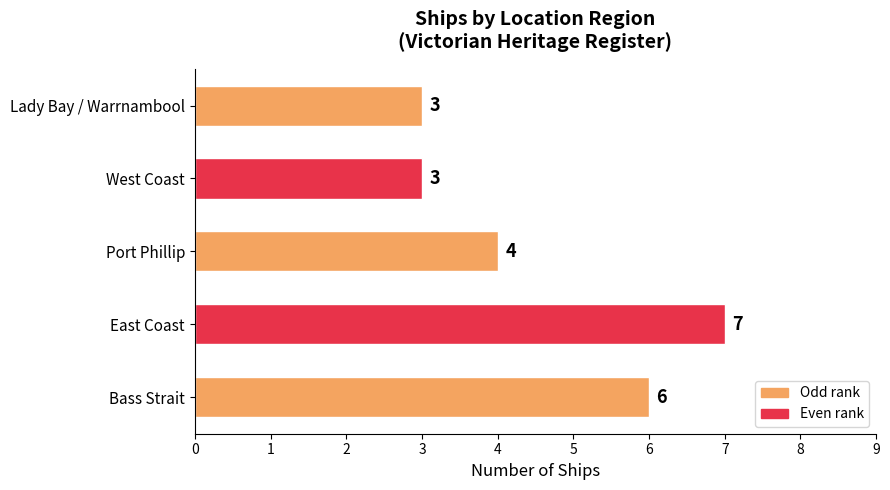

How many values are below 4?

2